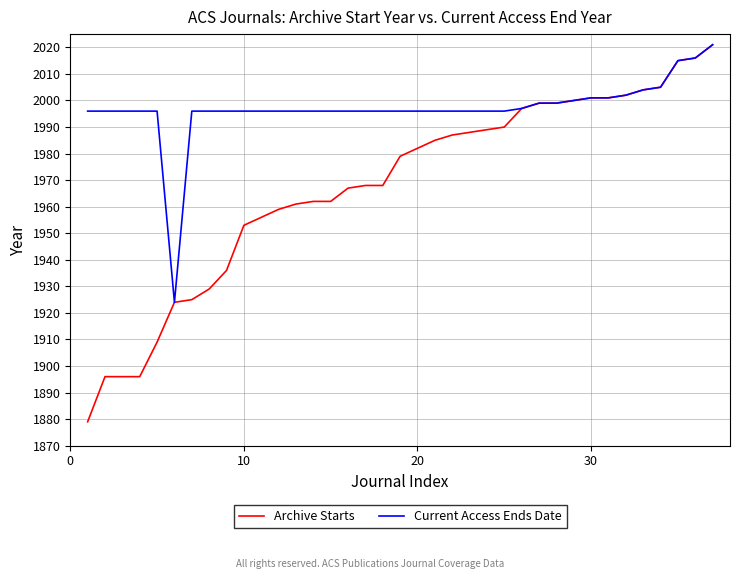

Which series has the largest total across all categories?

Current Access Ends Date